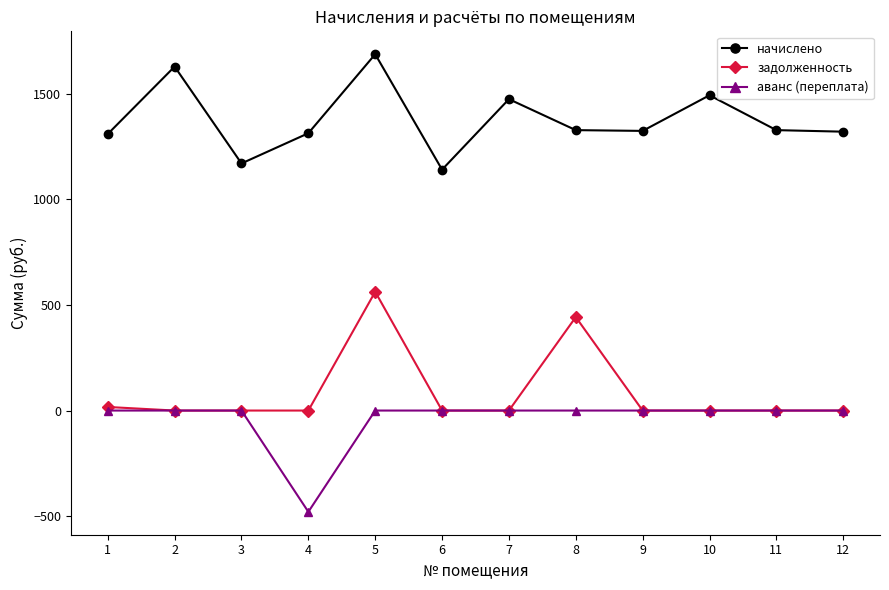

What is the difference between the highest and lowest values at 6?

1140.1